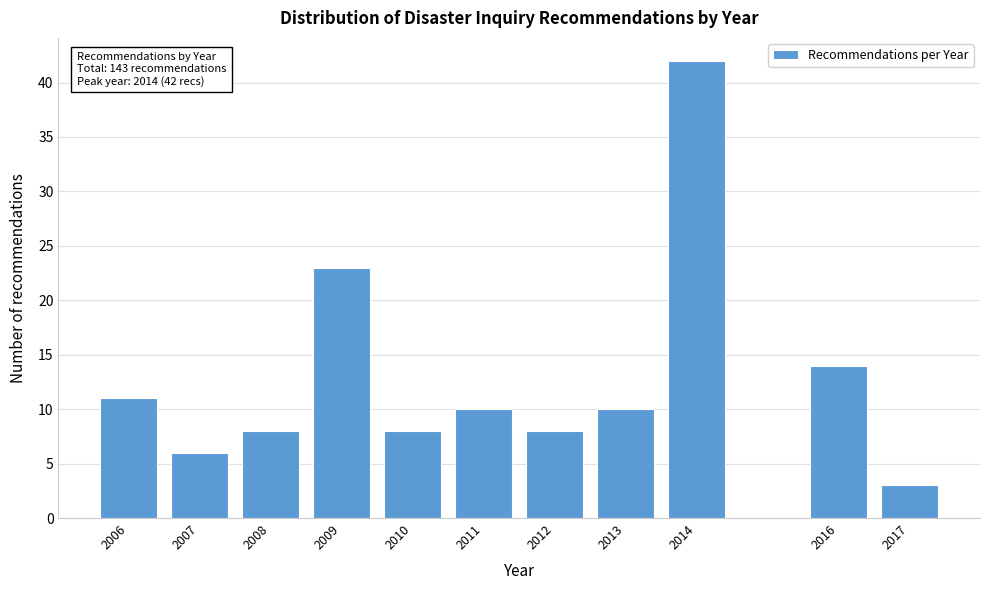

Reading right to left, transcribe all the data shown in this chart.

3	14	42	10	8	10	8	23	8	6	11